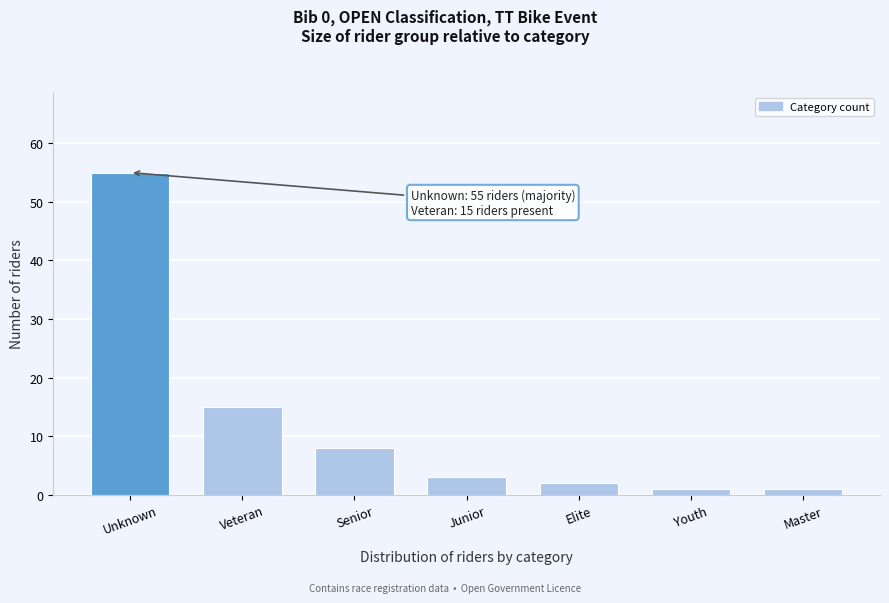

Reading left to right, extract all data points from this chart.

55	15	8	3	2	1	1